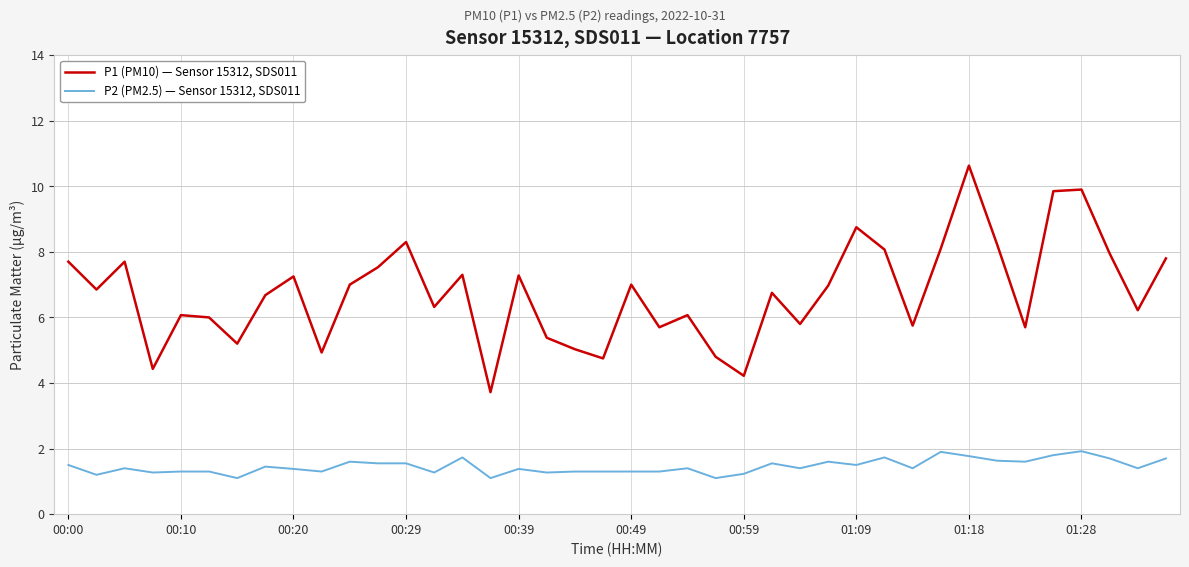

What is the difference between the maximum and minimum values in the P1 (PM10) — Sensor 15312, SDS011 series?

6.9